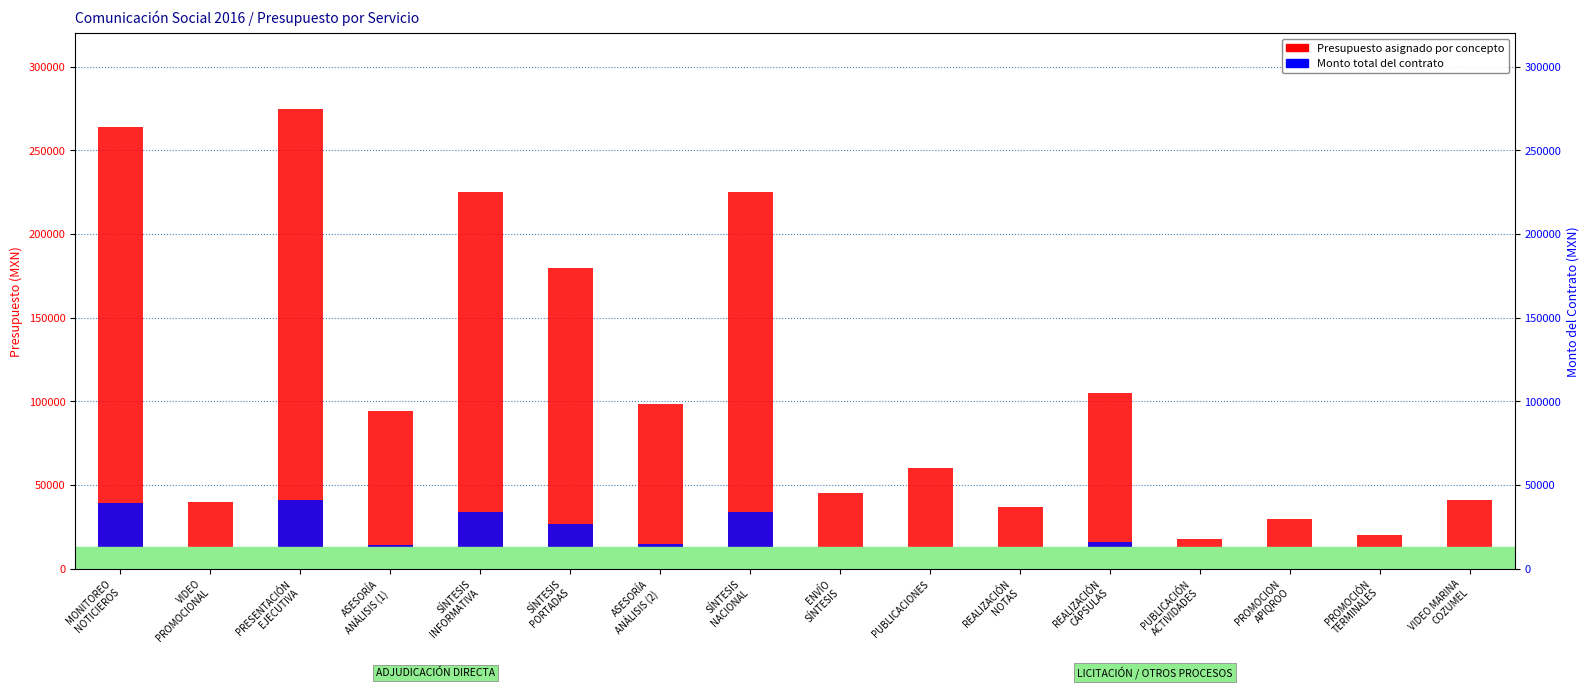

Which series has the widest spread of values?

Presupuesto asignado por concepto